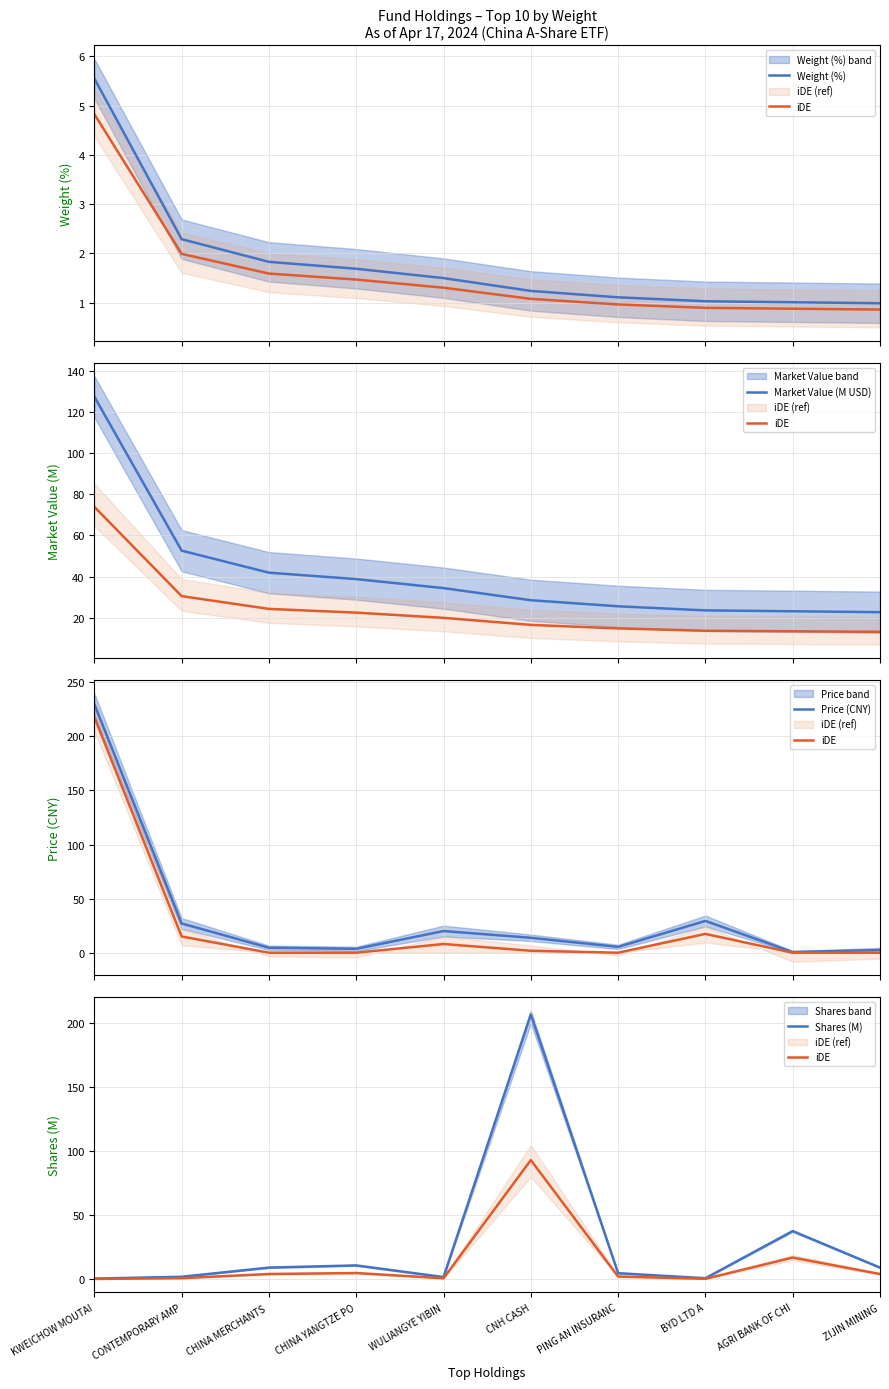

Which series ends up on top after the final intersection of Price (CNY) and Weight (%)?

Price (CNY)